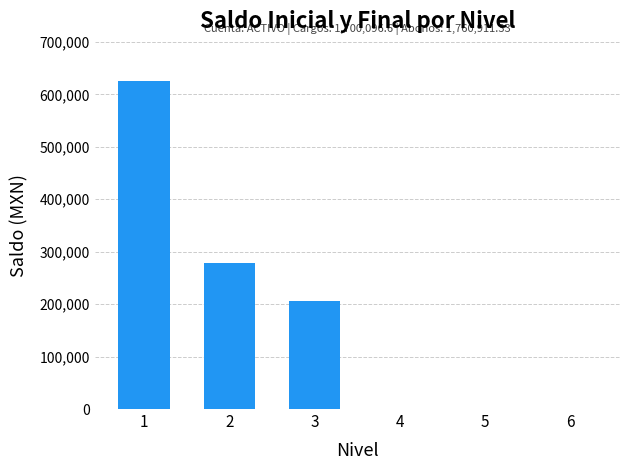

Is it true that the value at 4 is 208229.8?

False